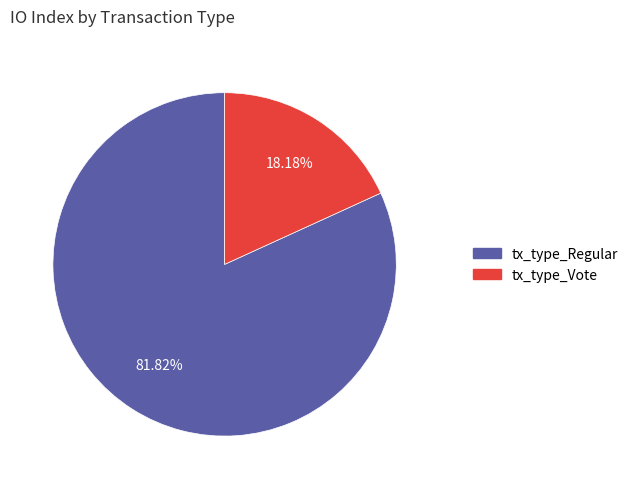

To the nearest percent, what is the average slice percentage?

50%